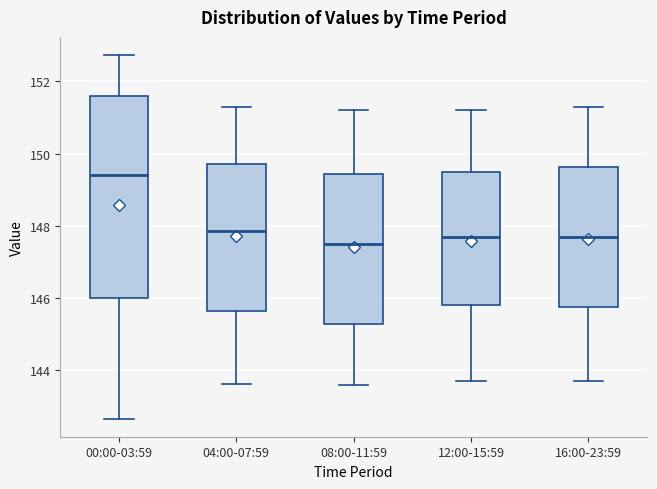

Where is the lower edge of the box for 08:00-11:59 on the y-axis? The values are not printed on the chart, so give them approximately, as read against the axis.

145.2